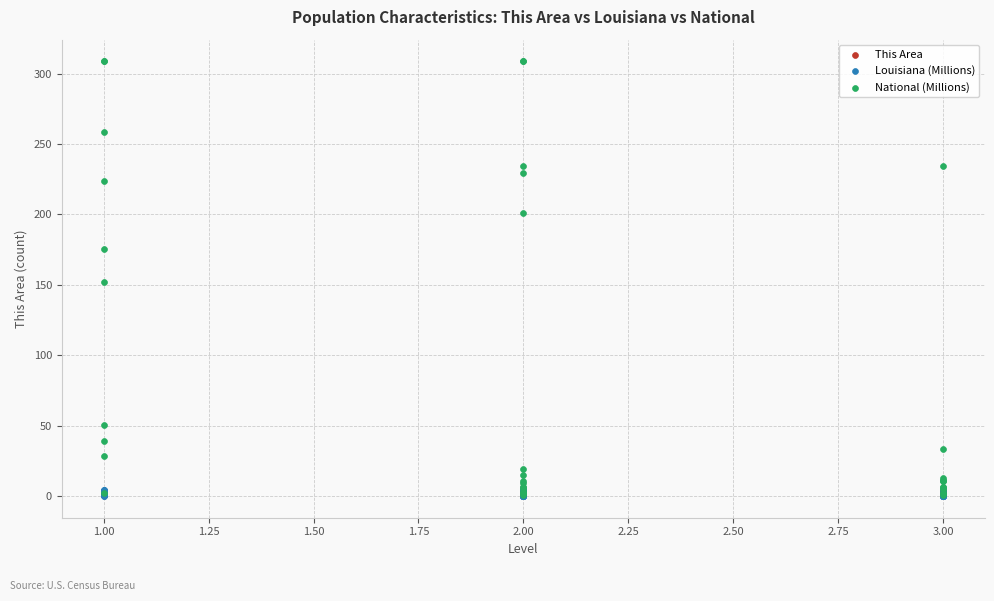

Which series reaches the maximum Y coordinate?

National (Millions)